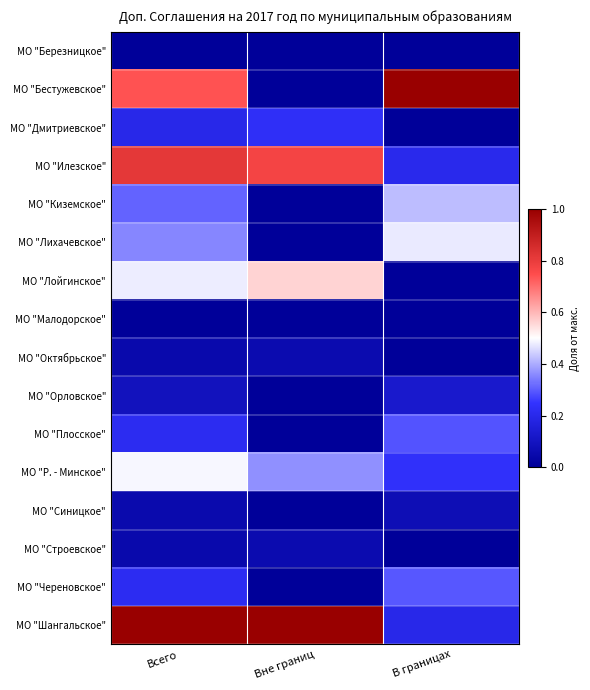

Count the number of data series in this chart.

16